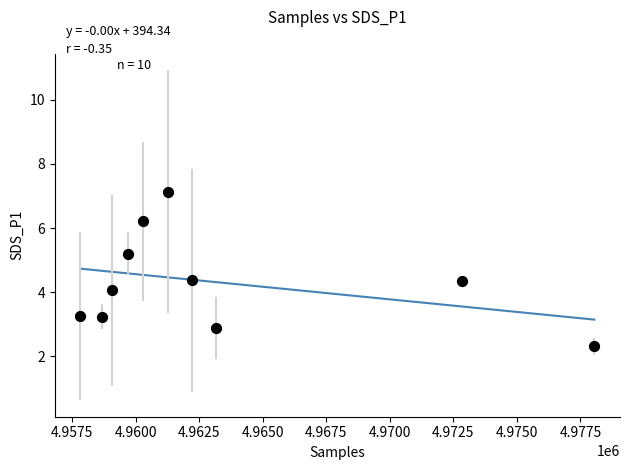

What is the average Y value?

4.3